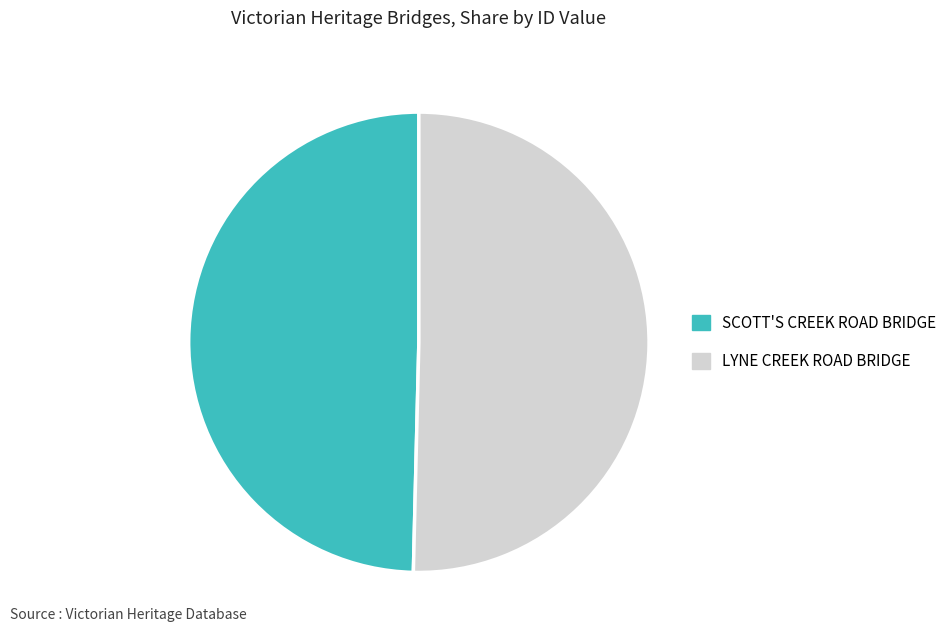

The LYNE CREEK ROAD BRIDGE slice represents 50% of the pie. True or false?

True